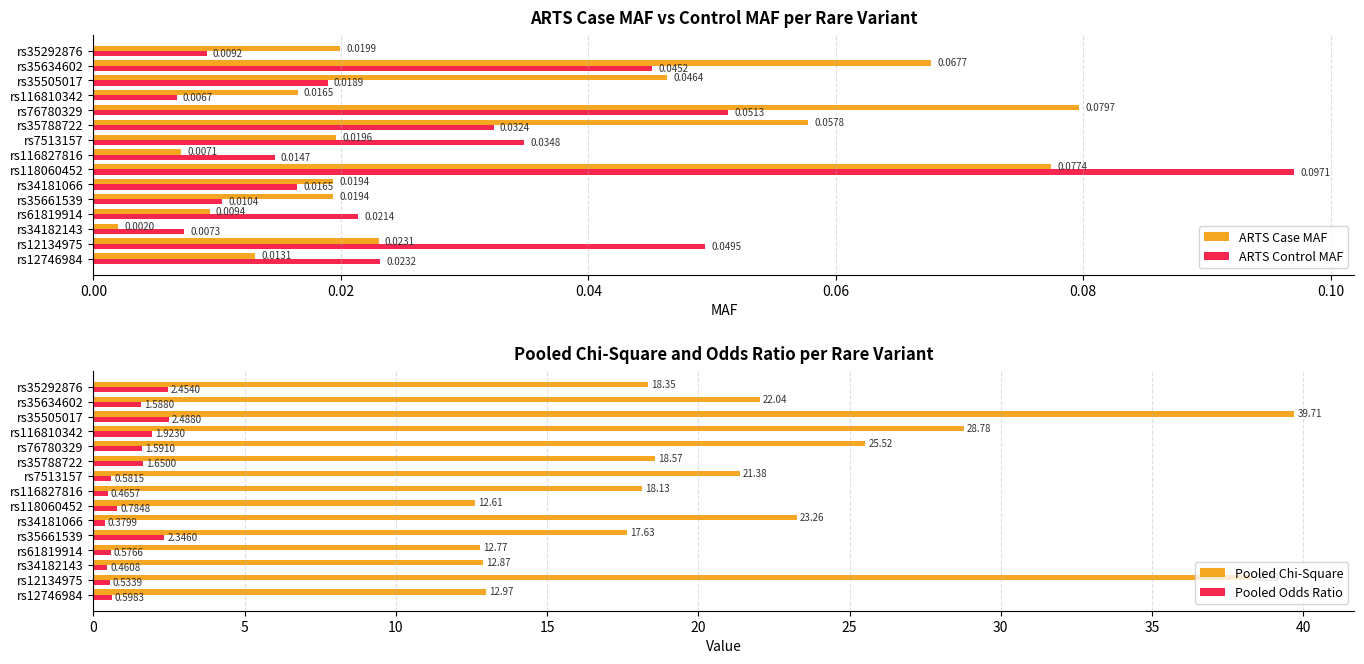

Rank the categories by ARTS Control MAF value from lowest to highest.

rs116810342, rs34182143, rs35292876, rs35661539, rs116827816, rs34181066, rs35505017, rs61819914, rs12746984, rs35788722, rs7513157, rs35634602, rs12134975, rs76780329, rs118060452